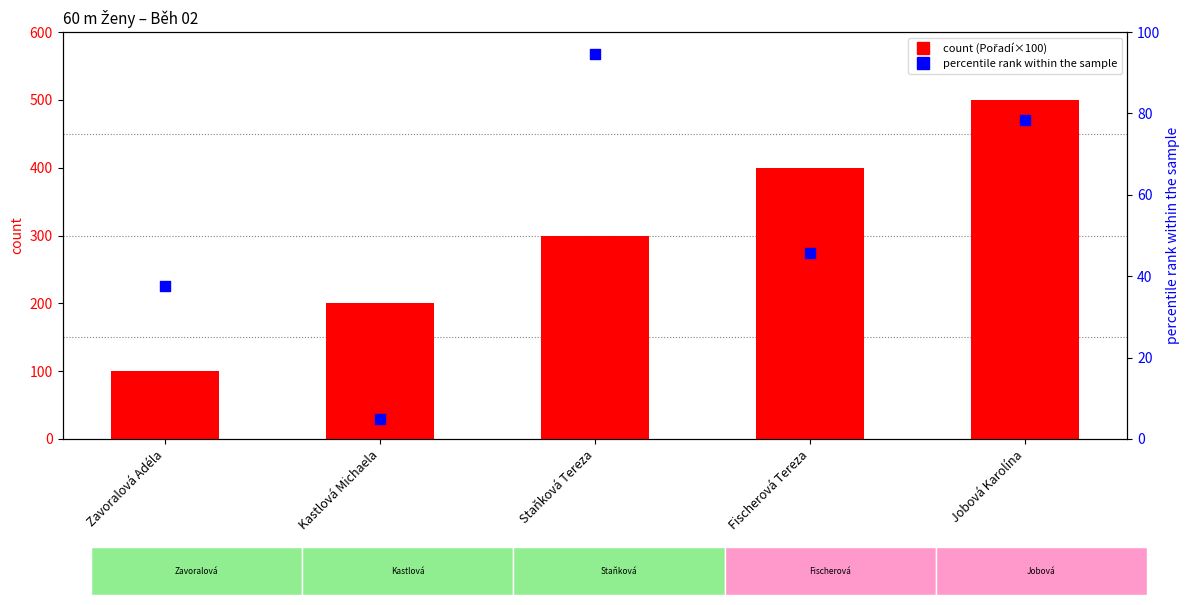

At how many categories does at least one series exceed 365?

2